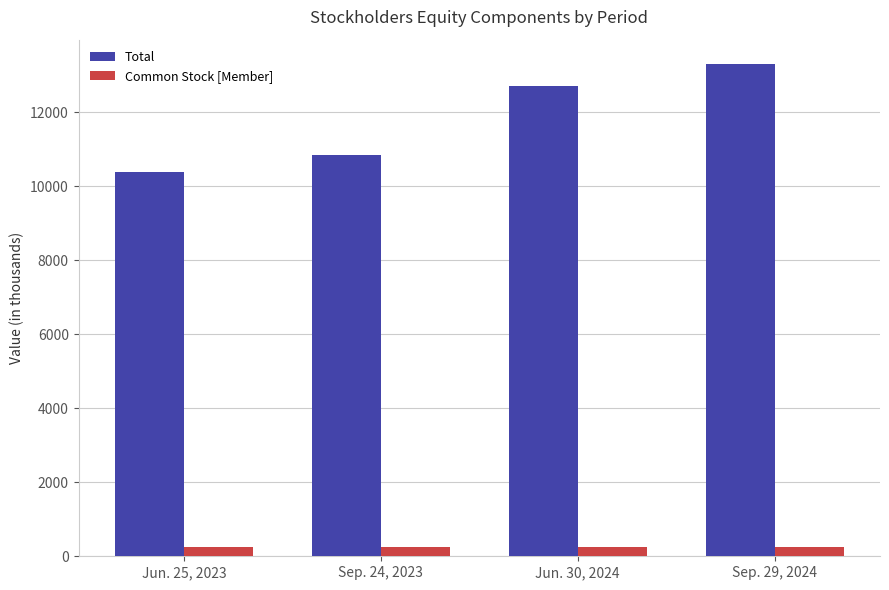

What is the value of the Total bar at the 3rd from the left?

12702